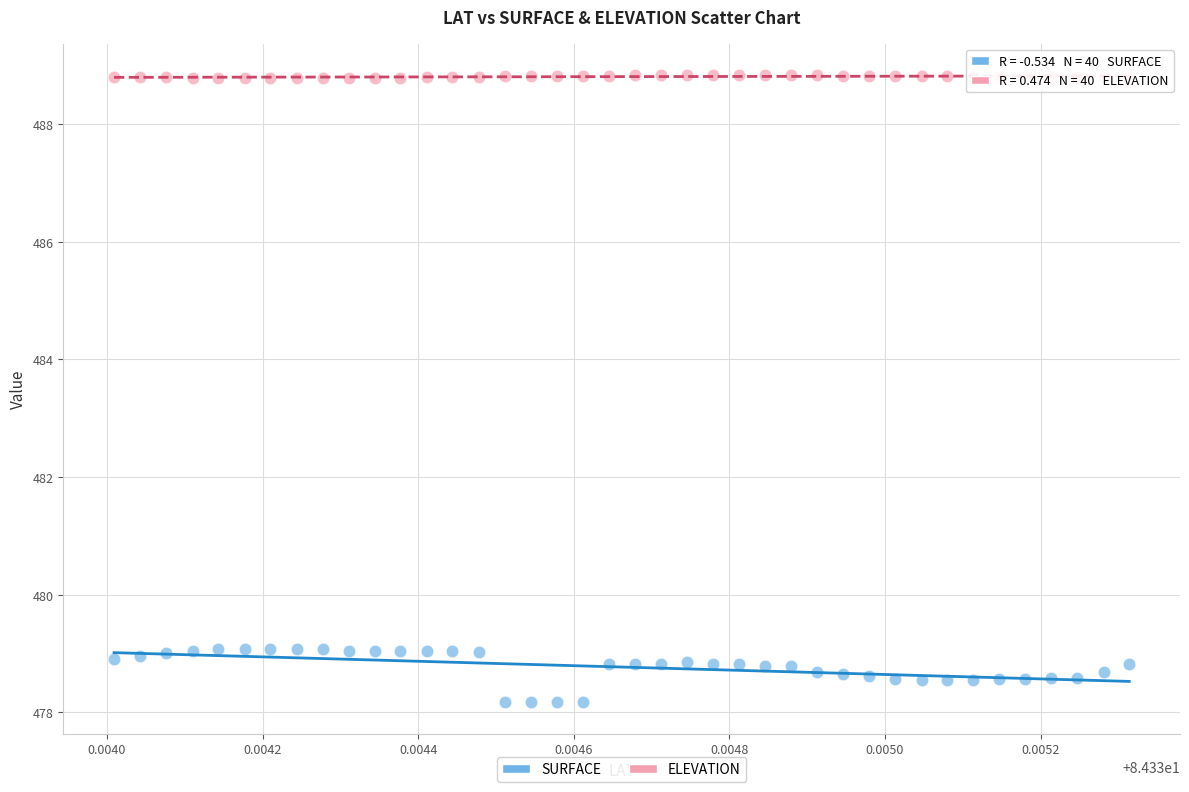

Across all data points, what is the range of Y values (max minus min)?

10.7